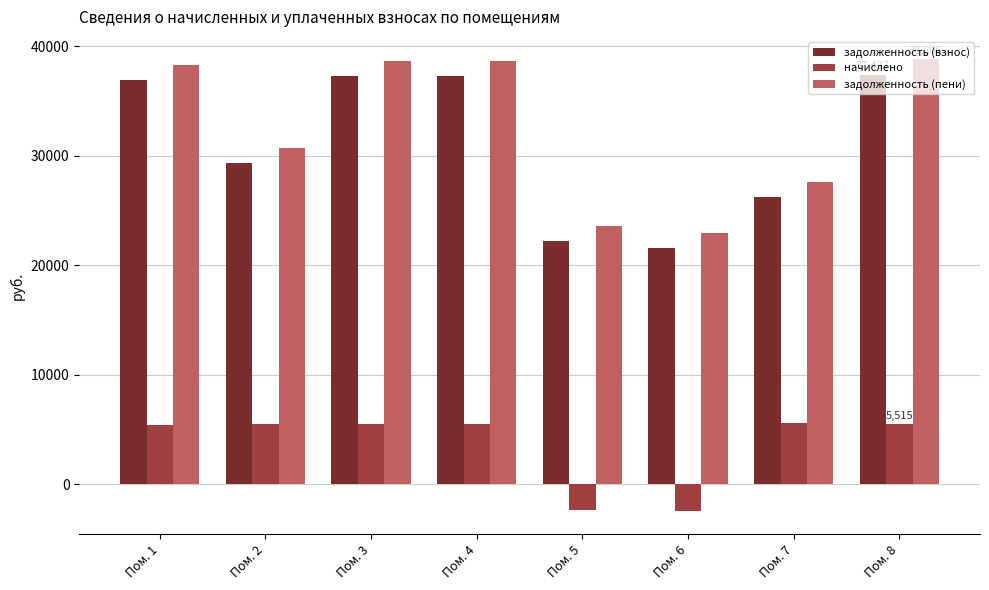

Does the chart contain stacked bars?

No